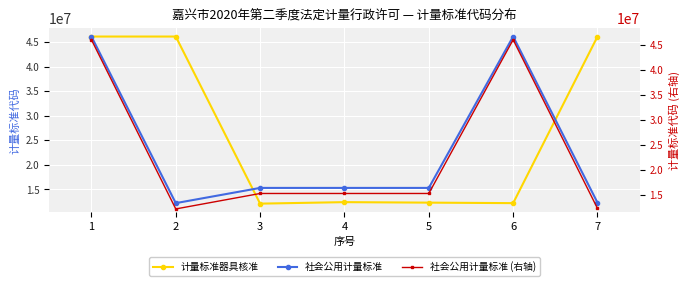

At which category does 社会公用计量标准 (右轴) reach its first local valley?

2